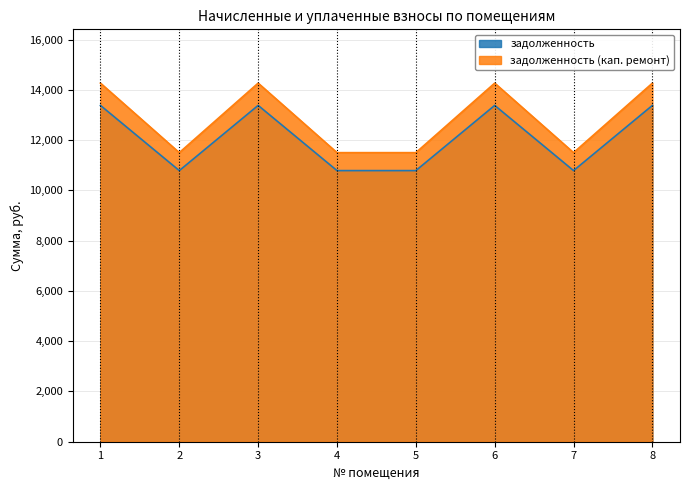

Reading left to right, transcribe all the data shown in this chart.

задолженность: 13379.3	10785.6	13379.3	10785.6	10785.6	13379.3	10785.6	13379.3
задолженность (кап. ремонт): 14265.5	11500.0	14265.5	11500.0	11500.0	14265.5	11500.0	14265.5